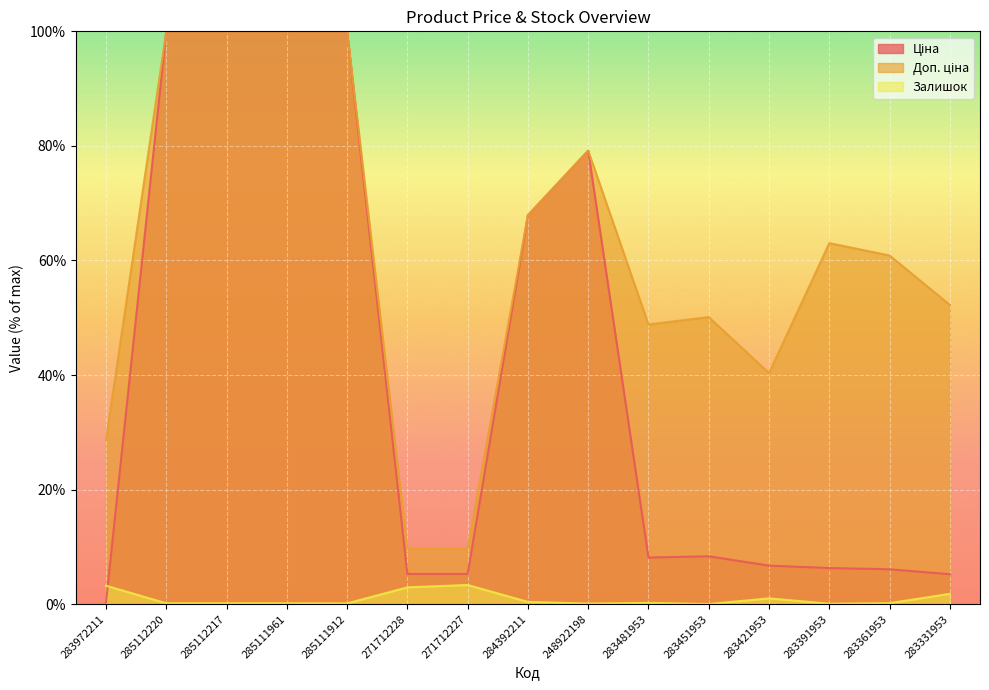

Which category has the lowest value in the Доп. ціна series?

271712228